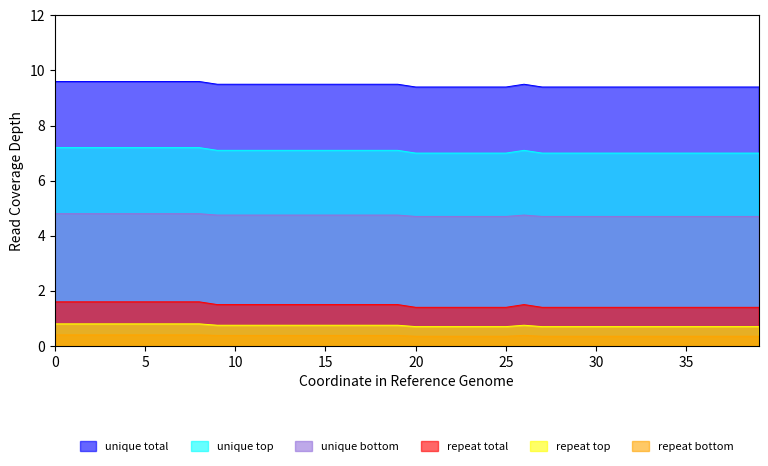

At which category does repeat total reach its first local peak?

26